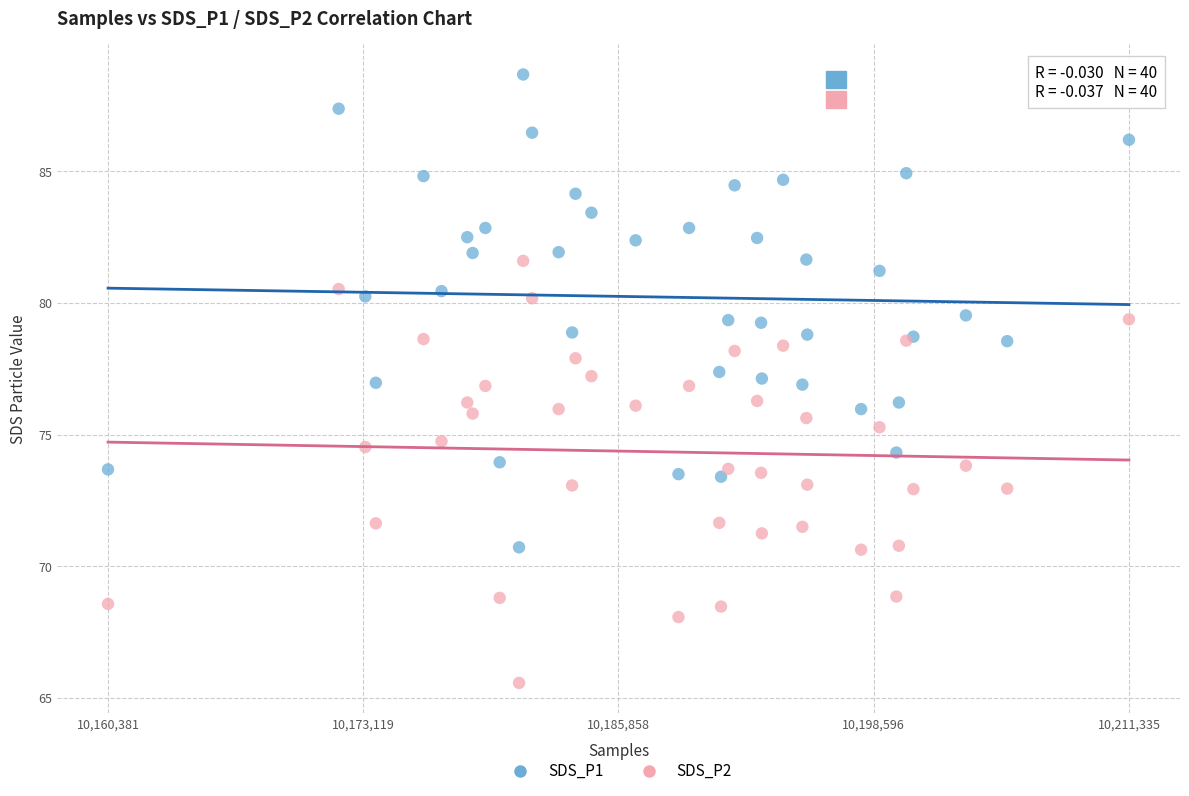

Which series contains the highest Y value?

SDS_P1